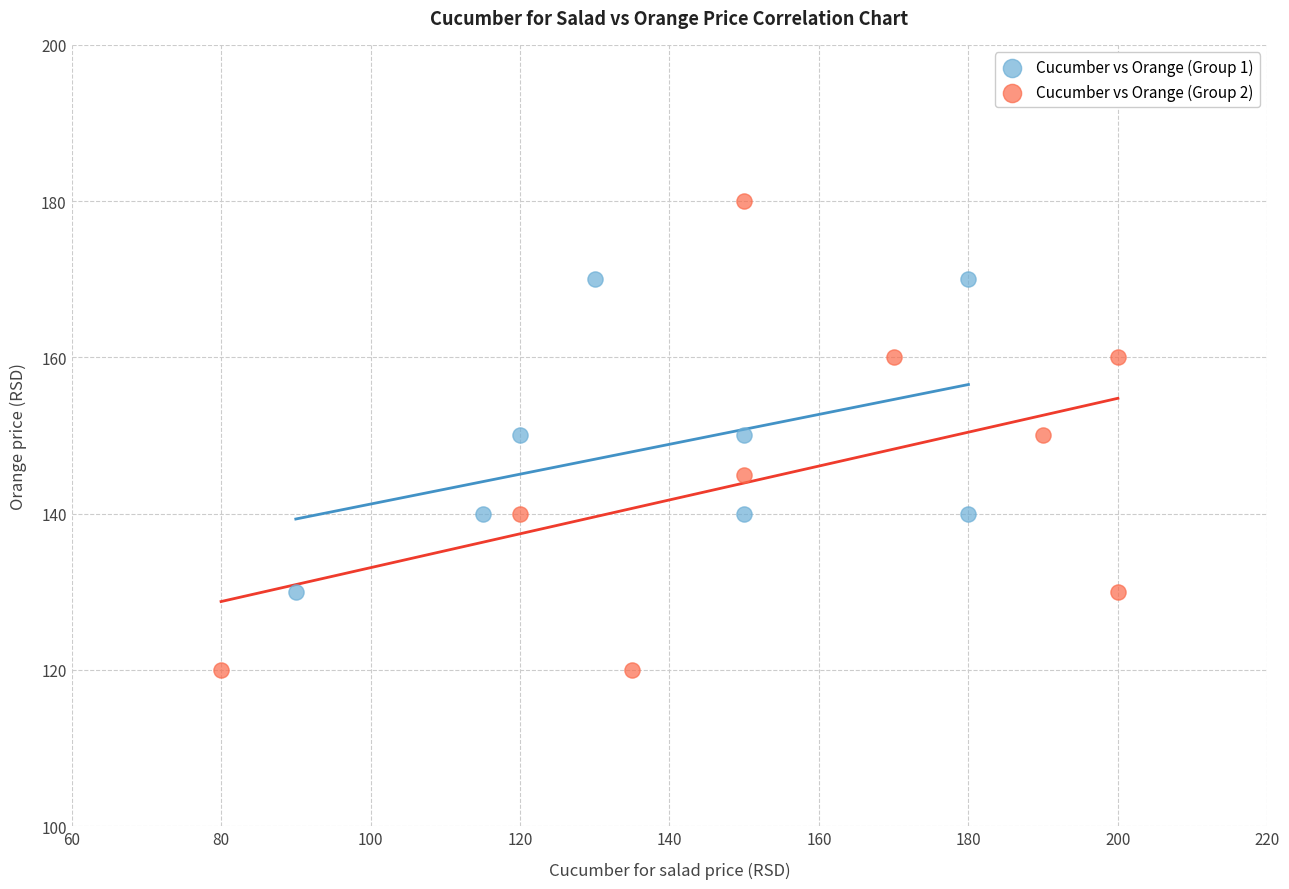

Which series has the largest Y range (max minus min)?

Cucumber vs Orange (Group 2)